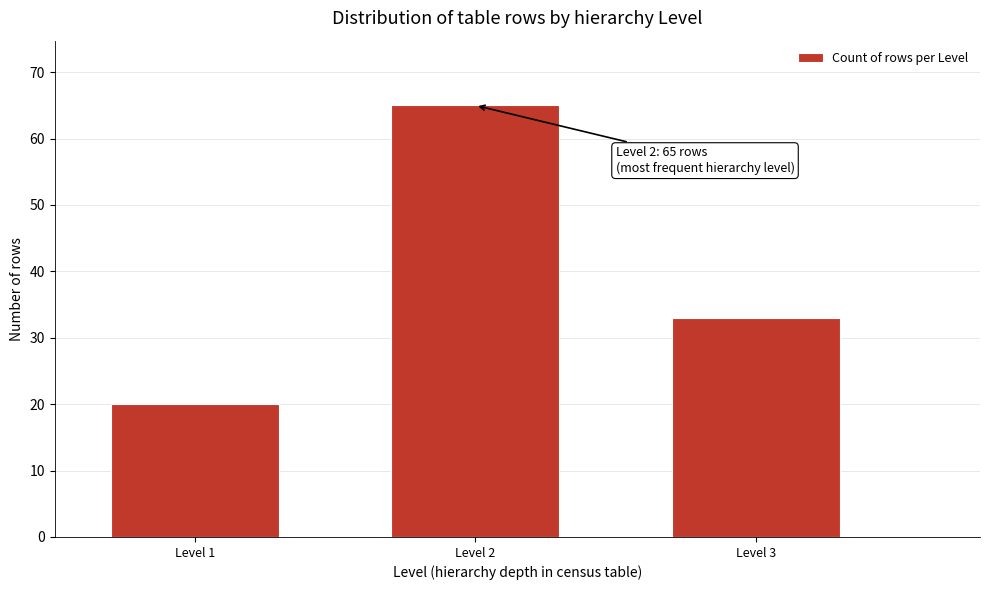

Reading left to right, extract all data points from this chart.

20	65	33